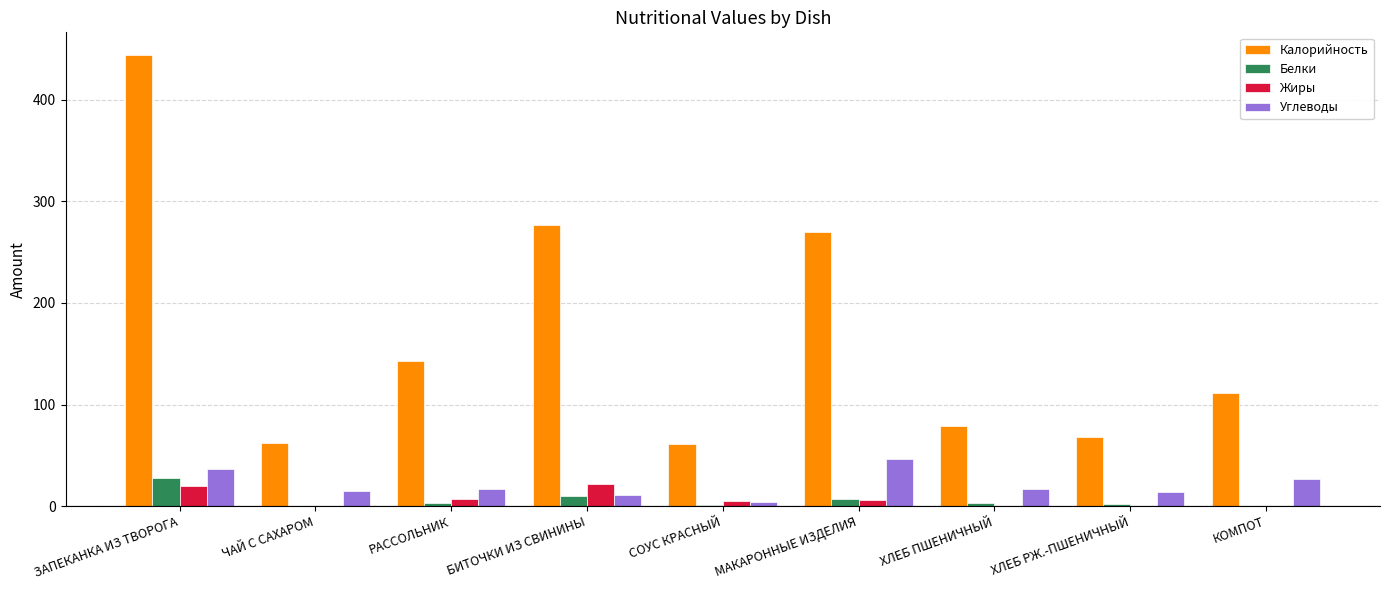

What is the greatest value displayed?

444